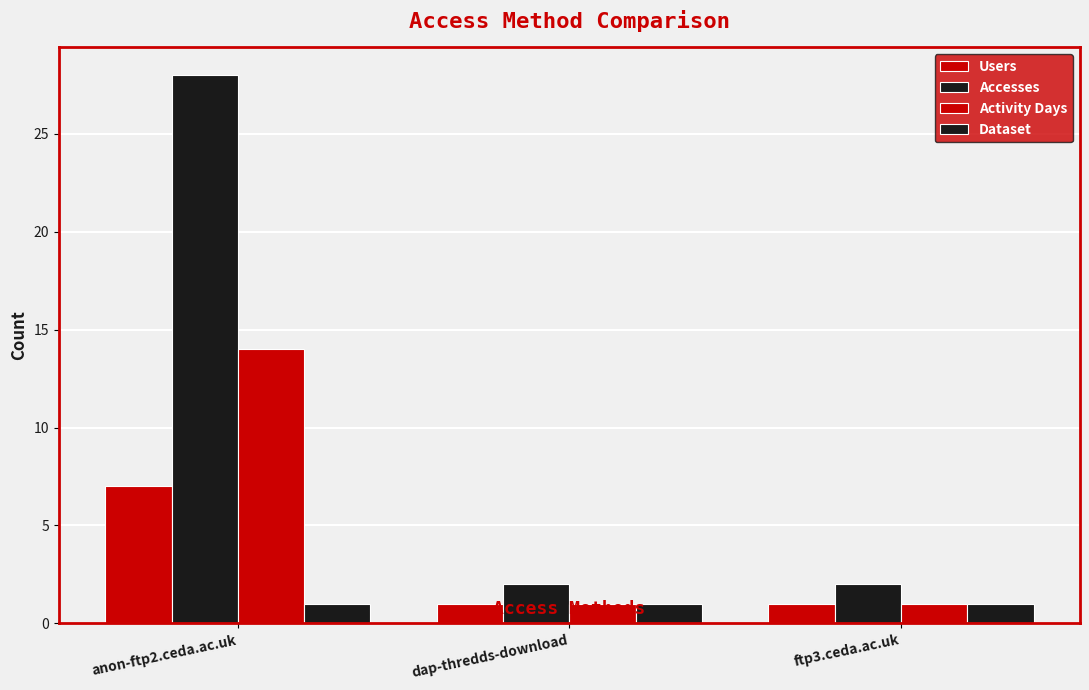

What is the total value across all series at ftp3.ceda.ac.uk?

5